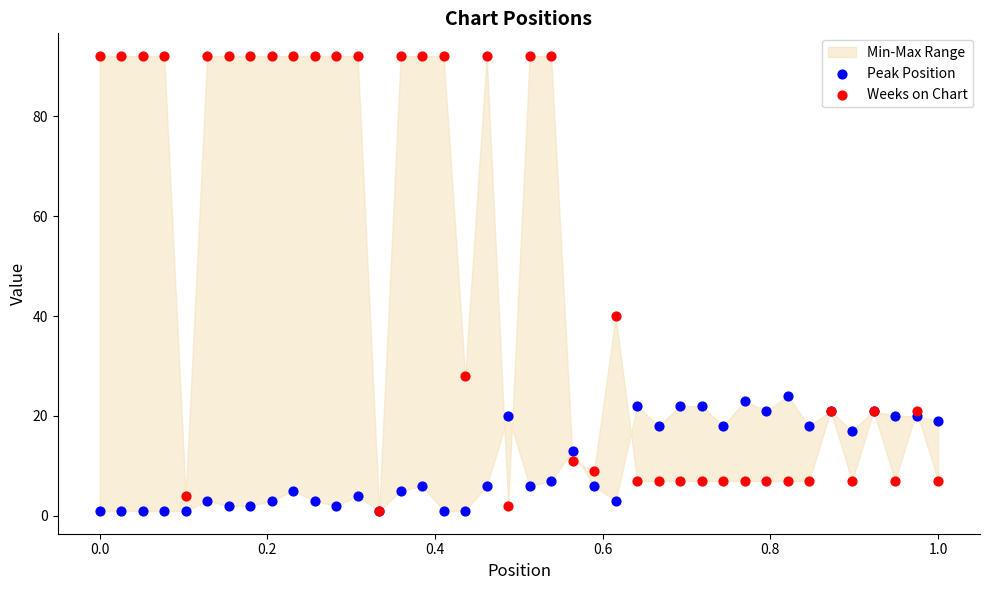

Which series has the largest Y range (max minus min)?

Weeks on Chart